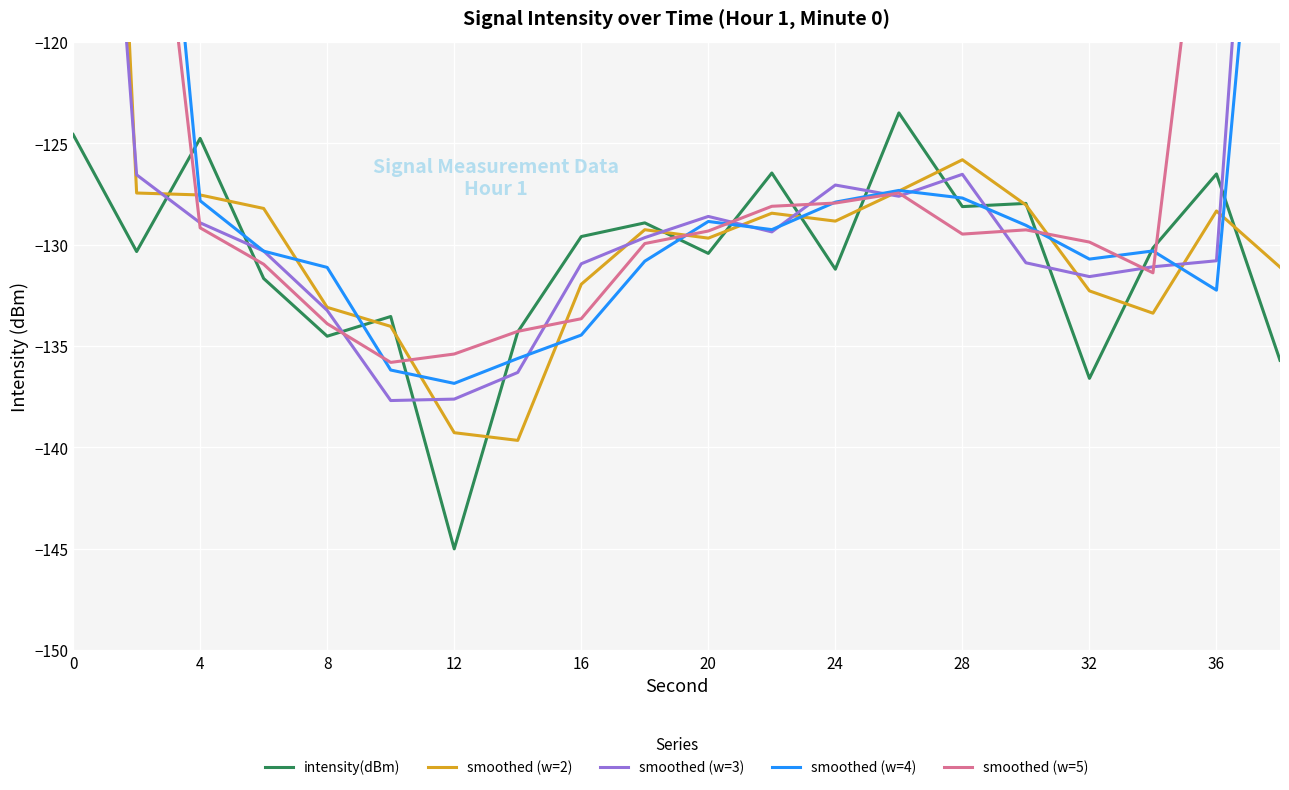

Is it true that intensity(dBm) equals -66.7 at 32?

False